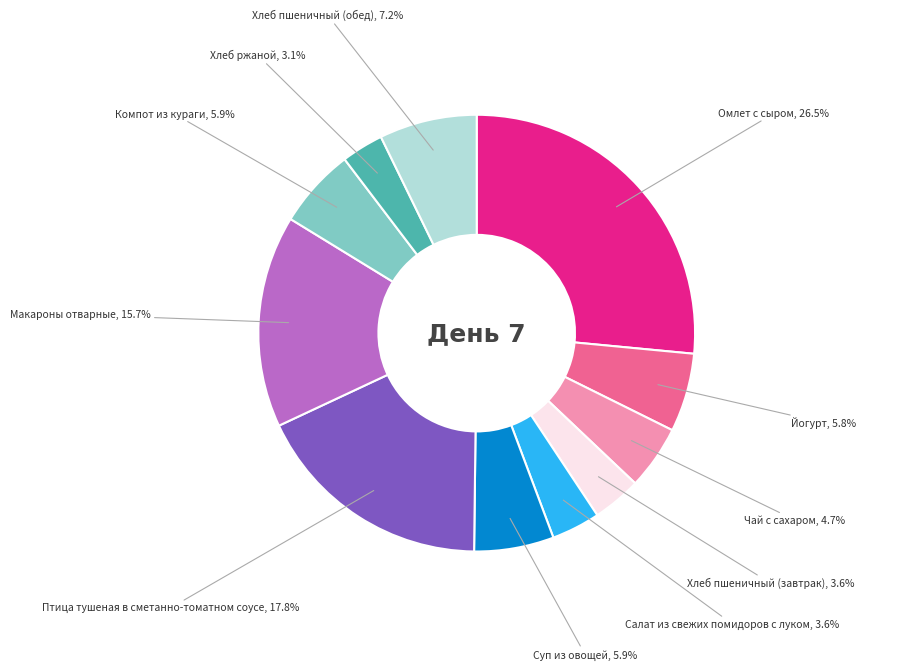

What percentage is NOT represented by Птица тушеная в сметанно-томатном соусе?

82.2%